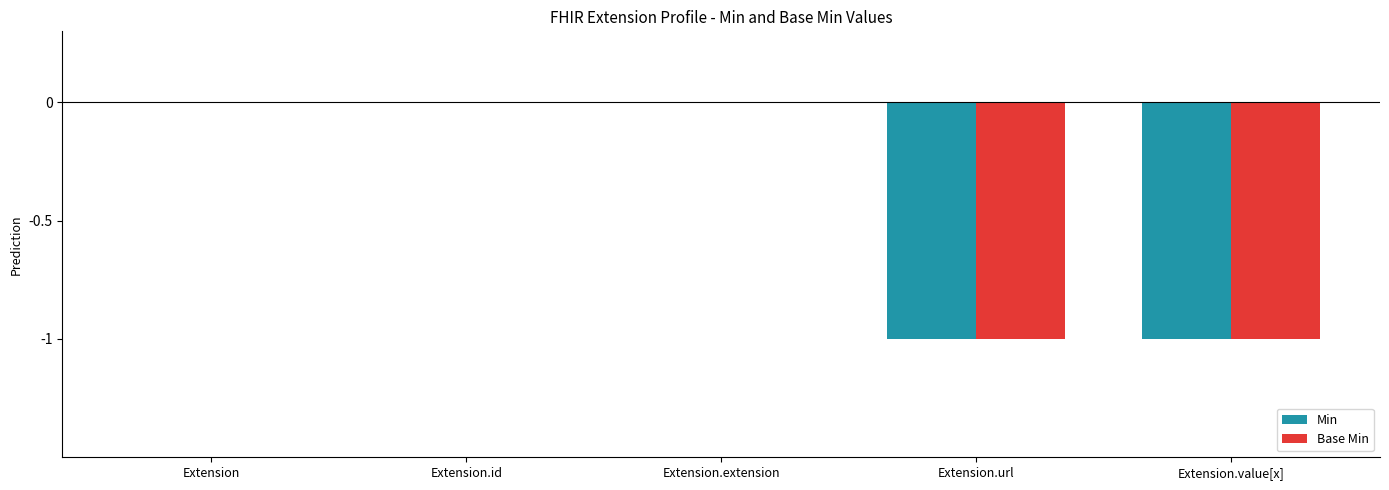

Is it true that Min equals -1 at Extension.url?

True